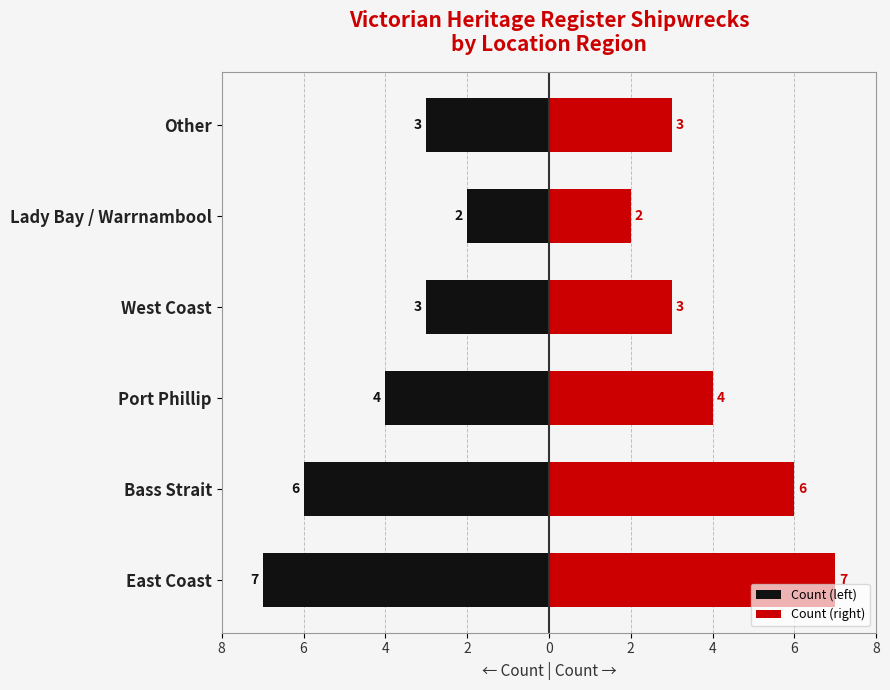

Read the Count (right) value at Bass Strait.

6